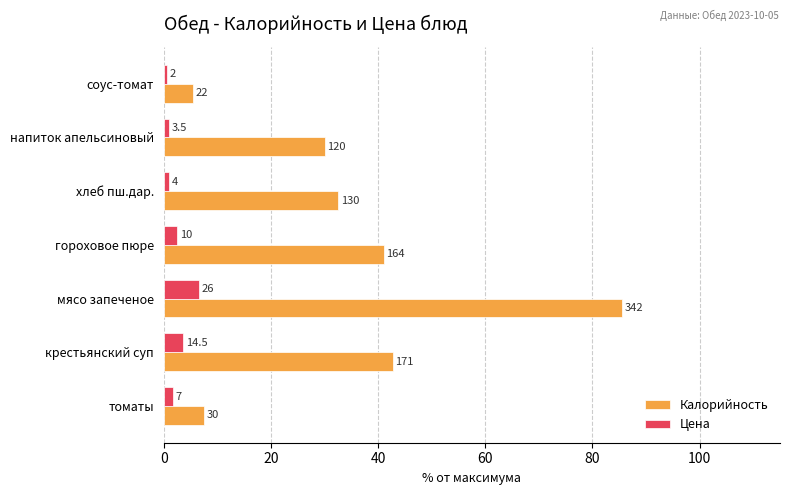

What are all the series names shown in the legend?

Калорийность, Цена